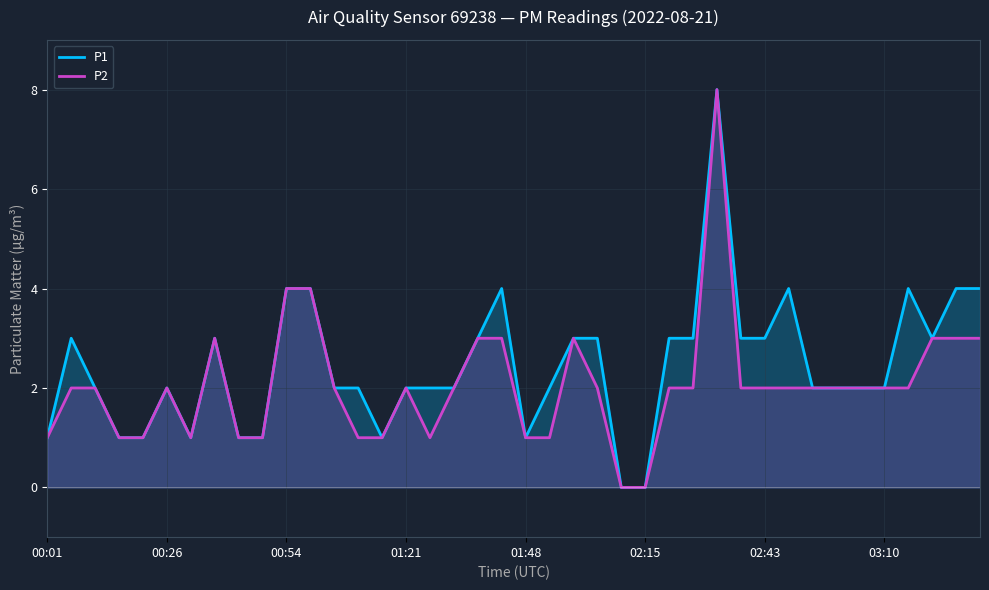

Read the P1 value at 32.

2